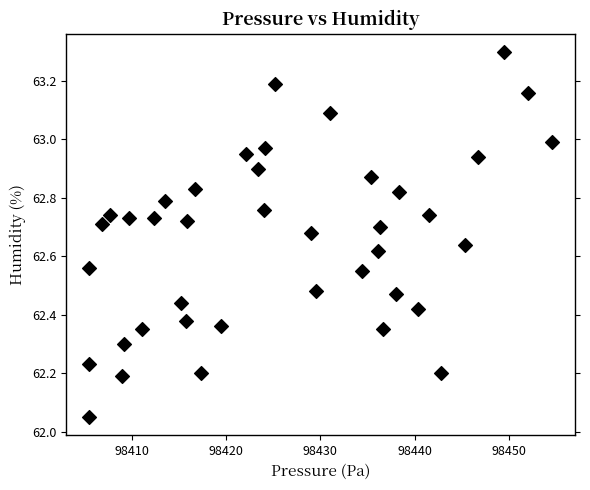

What is the range of X values (max minus min)?

49.1